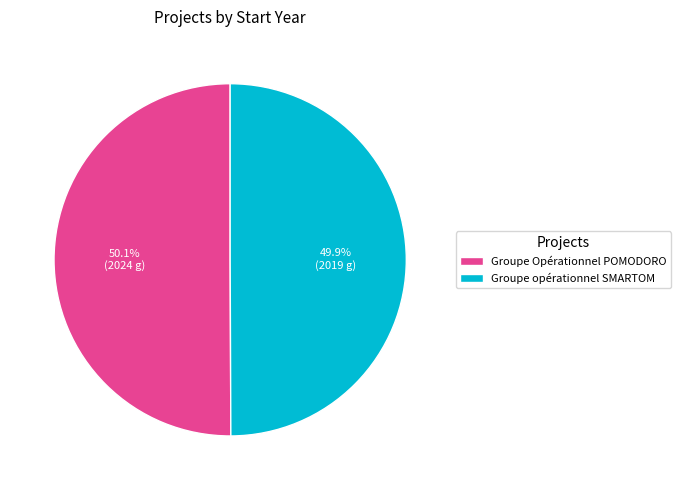

The Groupe Opérationnel POMODORO slice represents 50% of the pie. True or false?

True